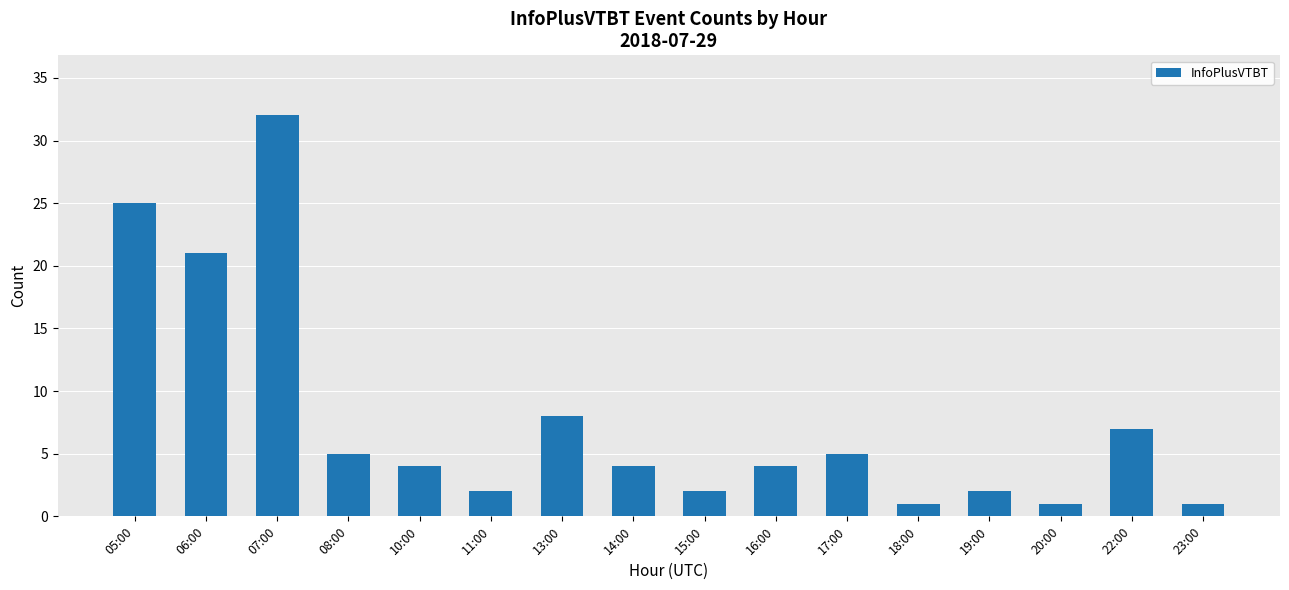

What is the label of the 7th bar from the right?

16:00